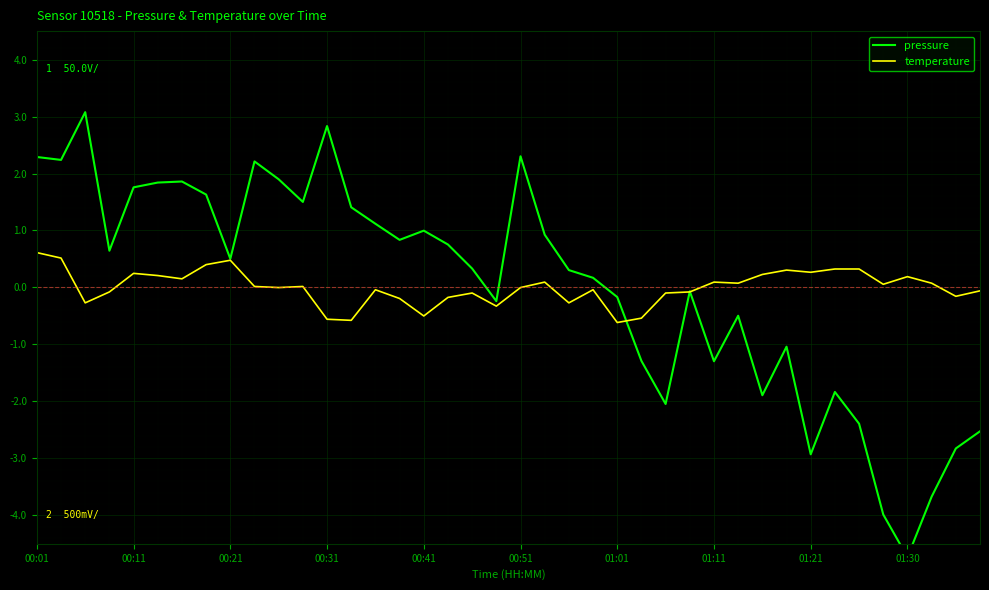

What is the lowest value of the temperature series?

-0.6